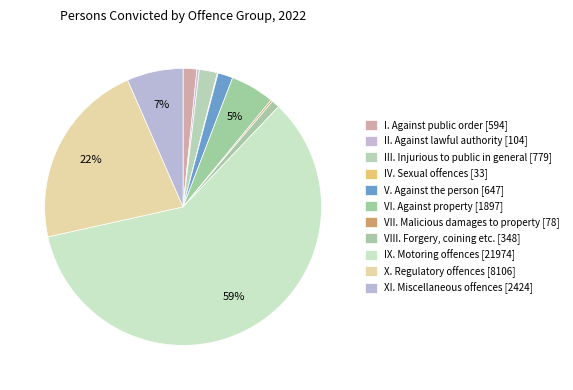

To the nearest percent, what percentage of the pie is VI. Against property?

5%